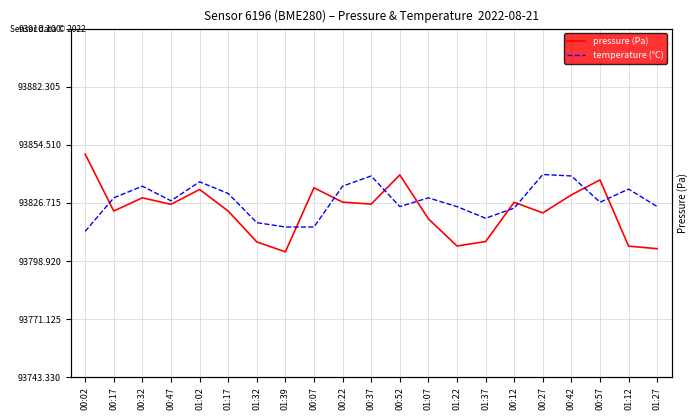

Rank the series by their average value, from lowest to highest.

temperature (°C), pressure (Pa)